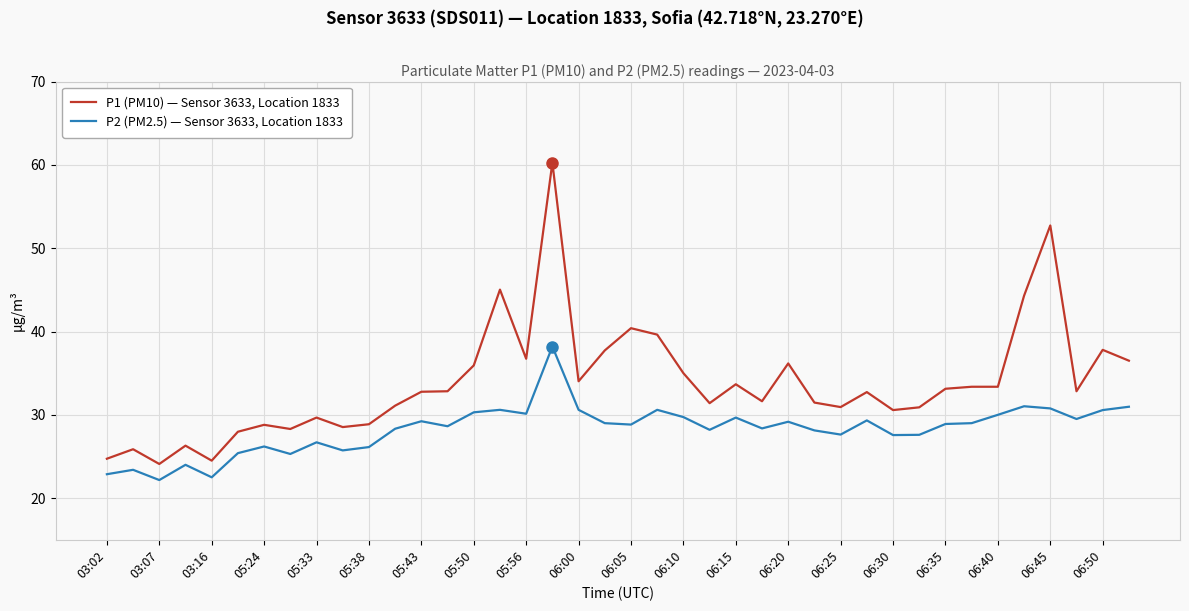

Which series has the largest total across all categories?

P1 (PM10) — Sensor 3633, Location 1833